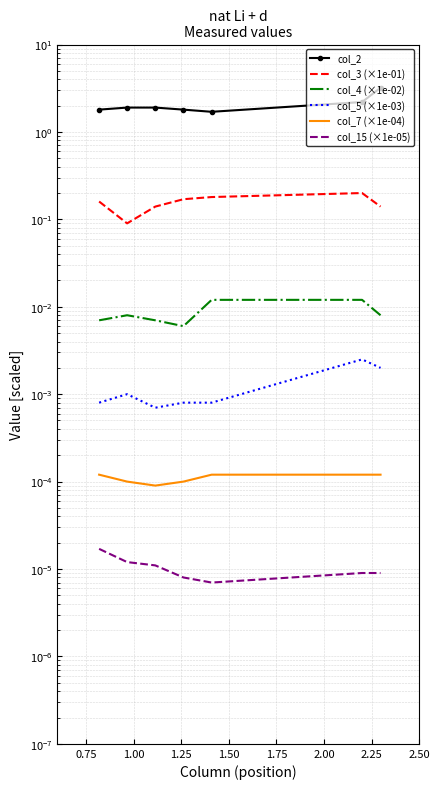

The value of col_4 (×1e-02) at 0.50 is 0.0. True or false?

False